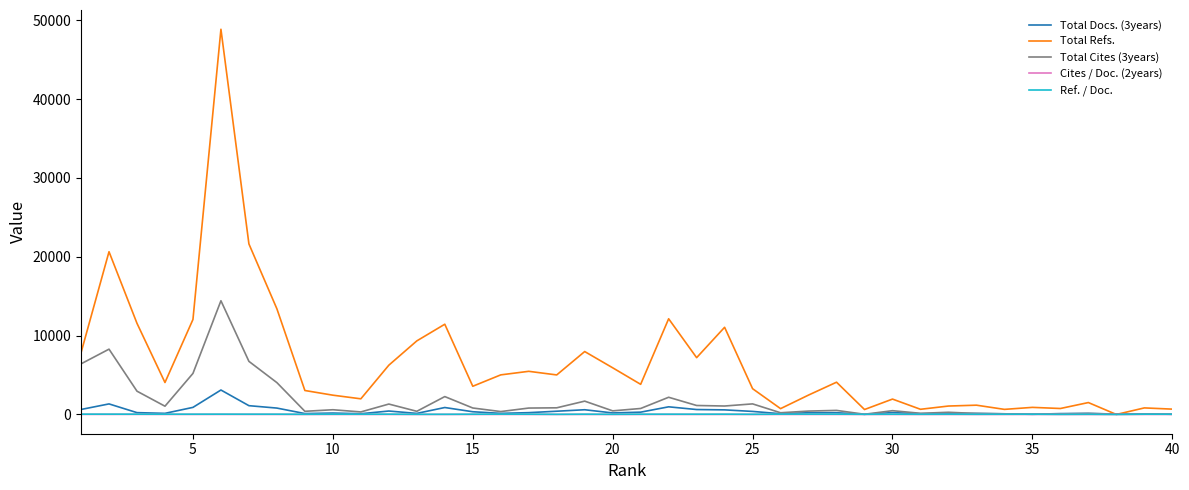

What is the greatest value displayed?

48844.0